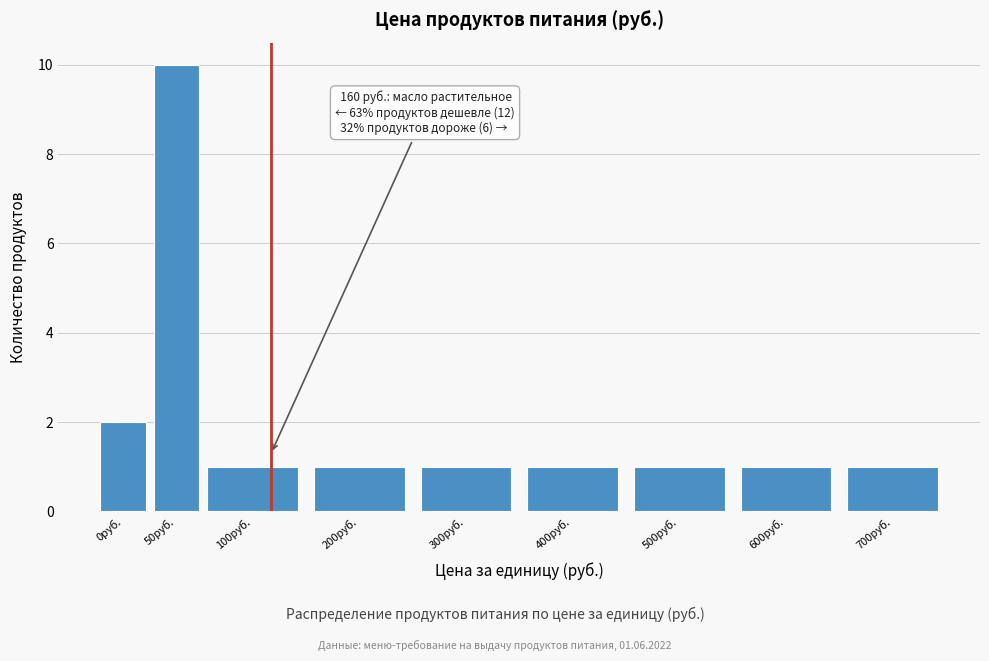

Reading left to right, transcribe all the data shown in this chart.

0руб.=2	50руб.=10	100руб.=1	200руб.=1	300руб.=1	400руб.=1	500руб.=1	600руб.=1	700руб.=1